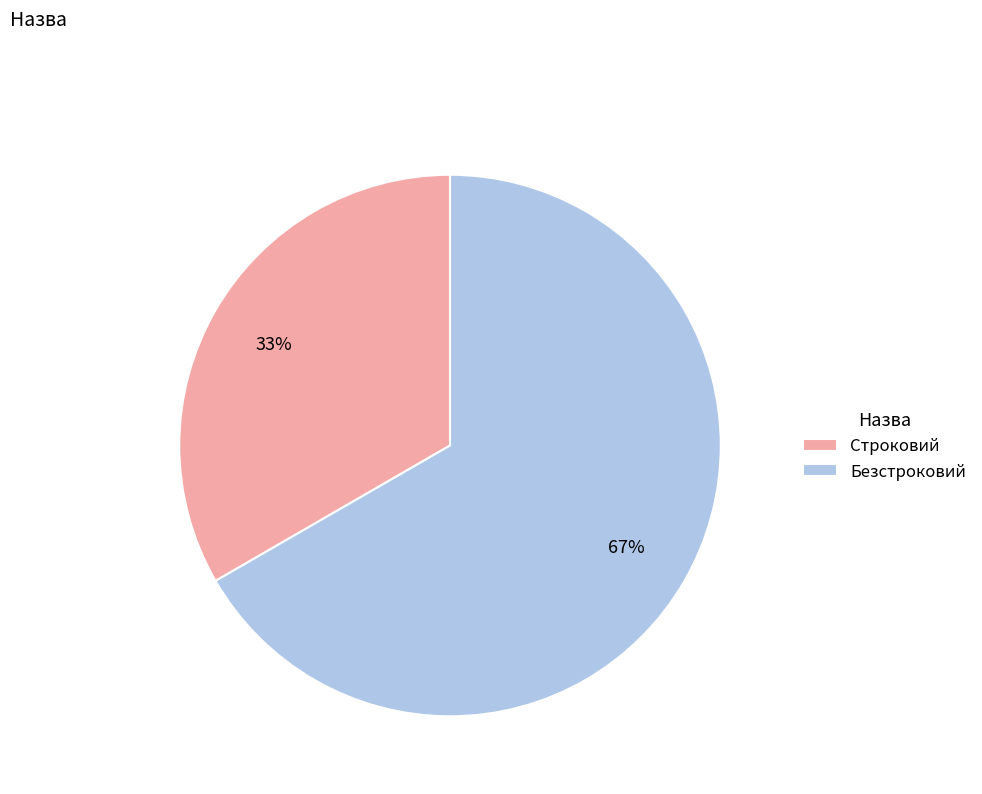

How many slices are in this pie chart?

2